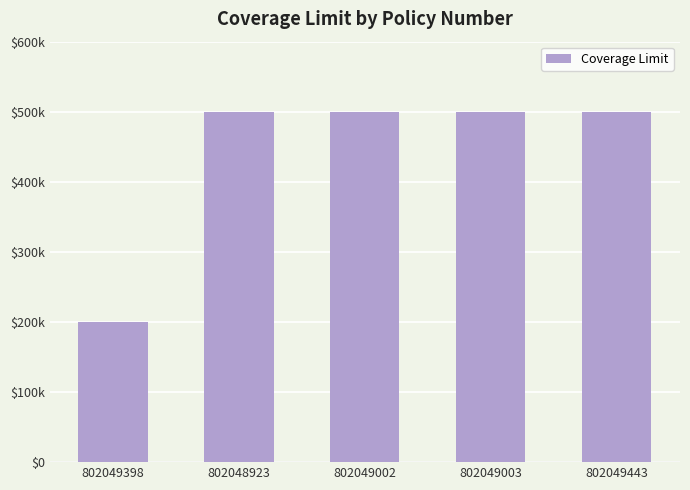

Rank the categories by value from highest to lowest.

802048923, 802049002, 802049003, 802049443, 802049398